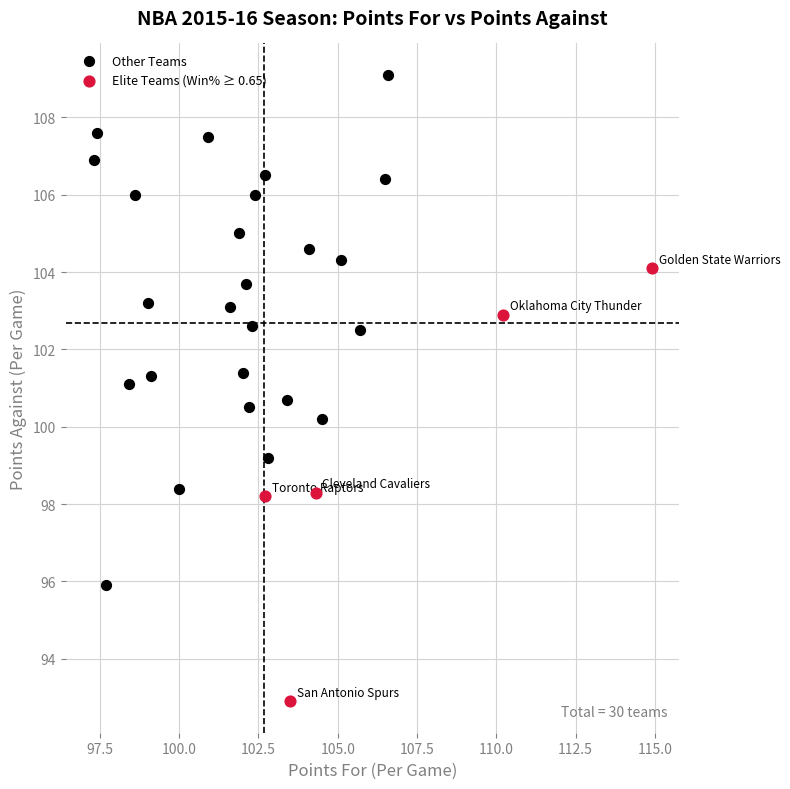

Which series has the widest spread of Y values?

Other Teams